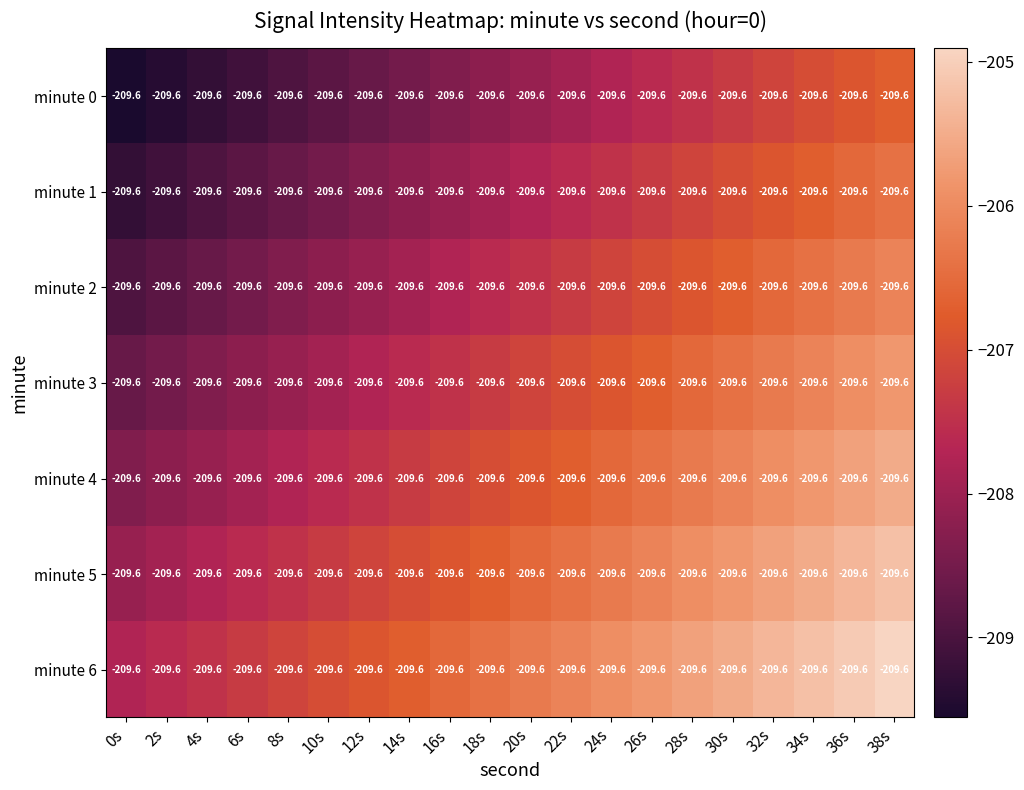

How many data points in minute 2 are less than -207?

14